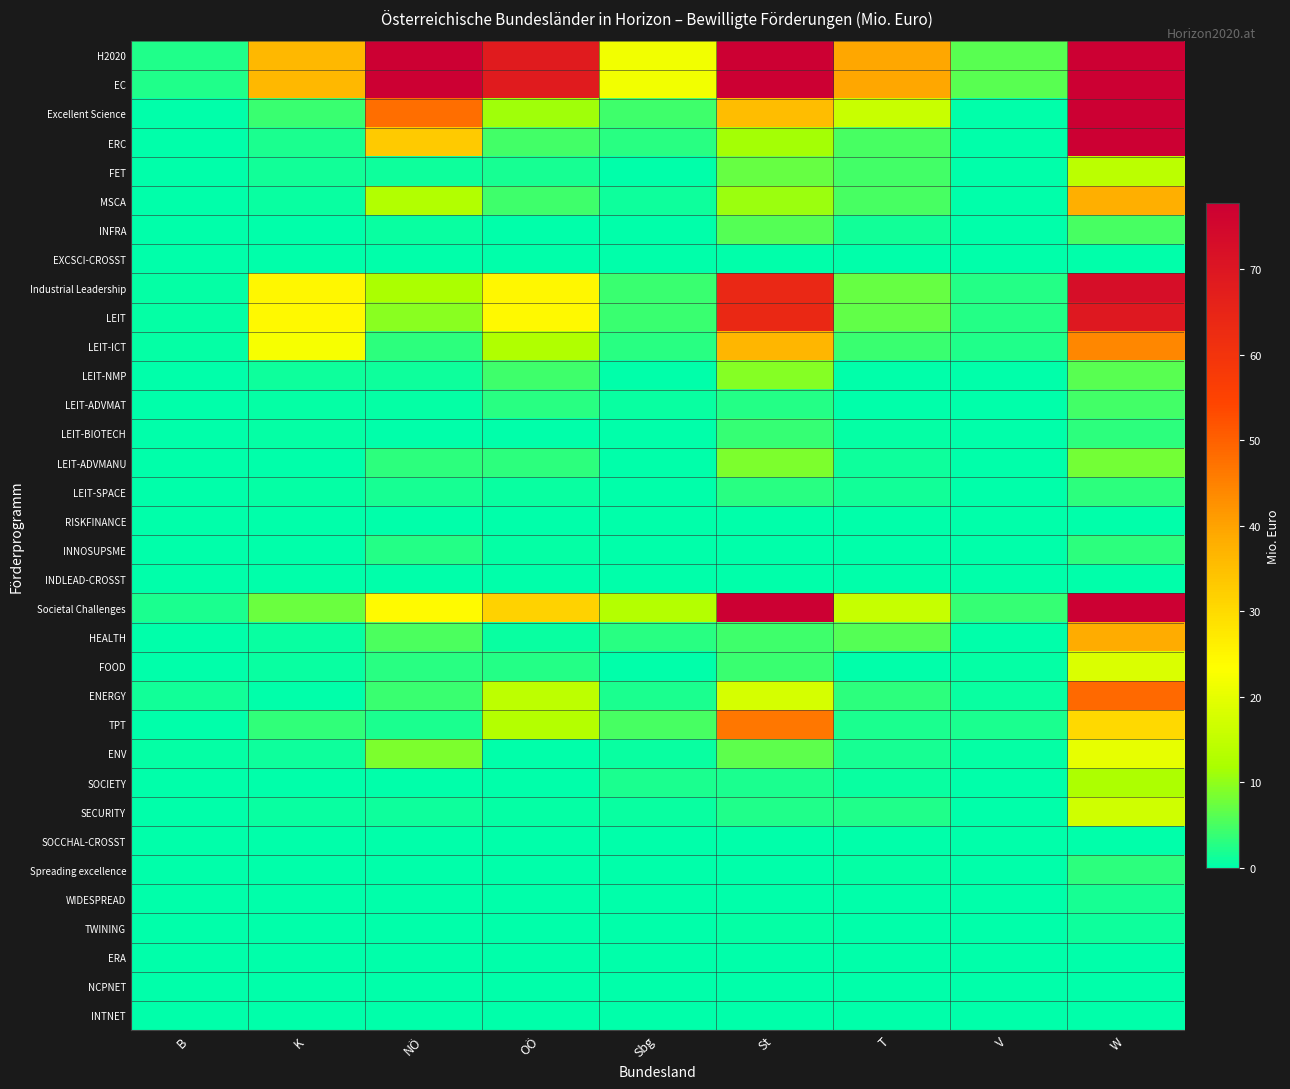

Which series has the widest spread of values?

H2020